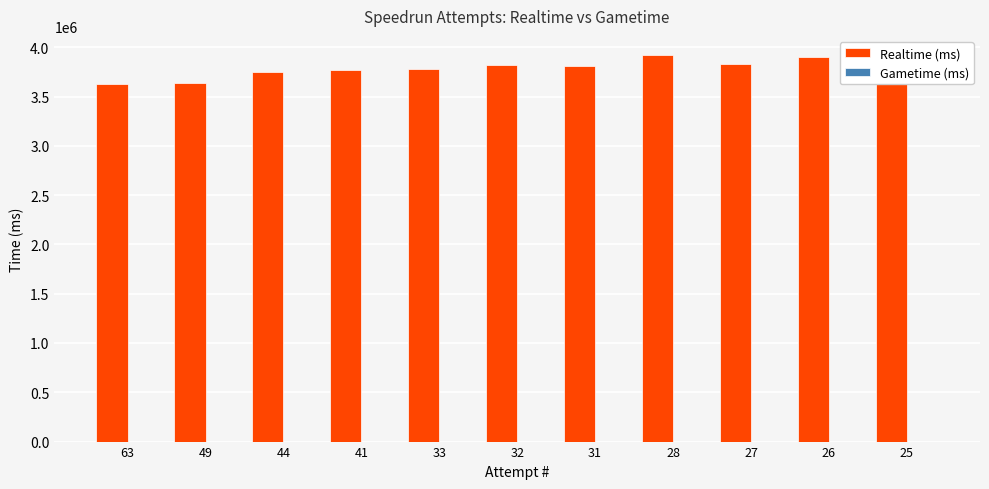

What is the smallest value displayed?

3628826